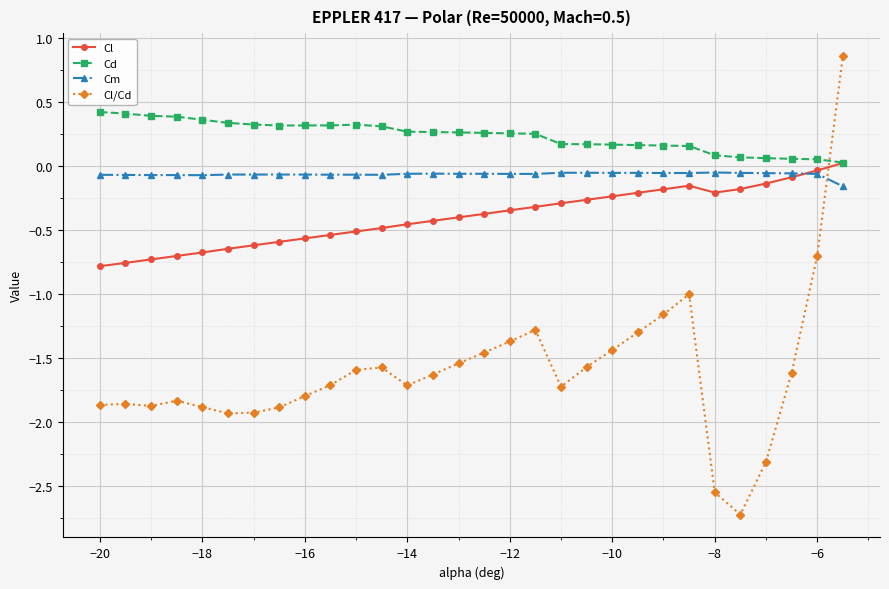

Which series has the largest total across all categories?

Cd